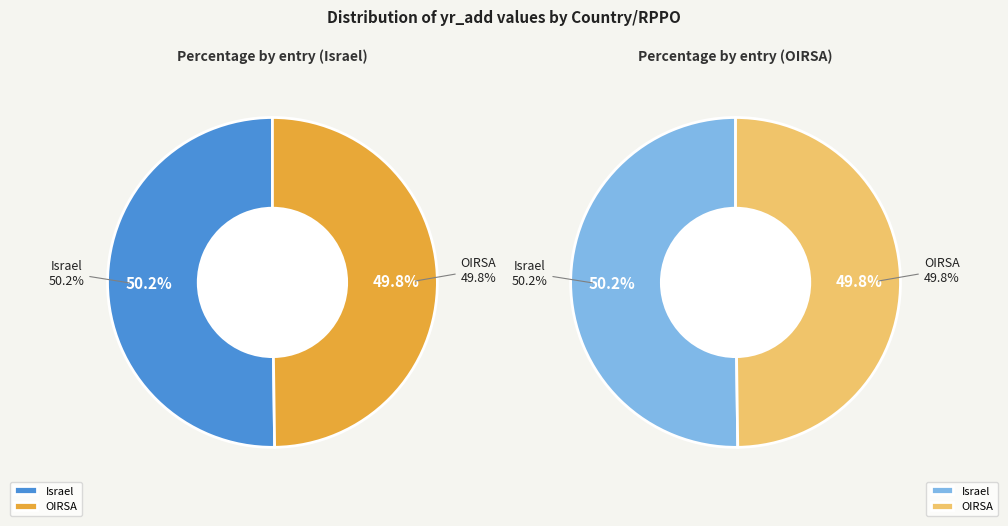

To the nearest percent, what is the average slice percentage?

50%